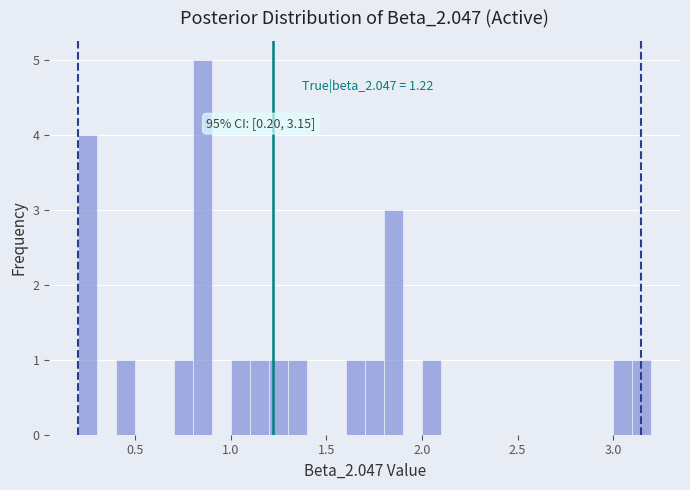

Around what value on the x-axis is the tallest bar? Give the approximate position of its centre, as read against the axis.

0.85